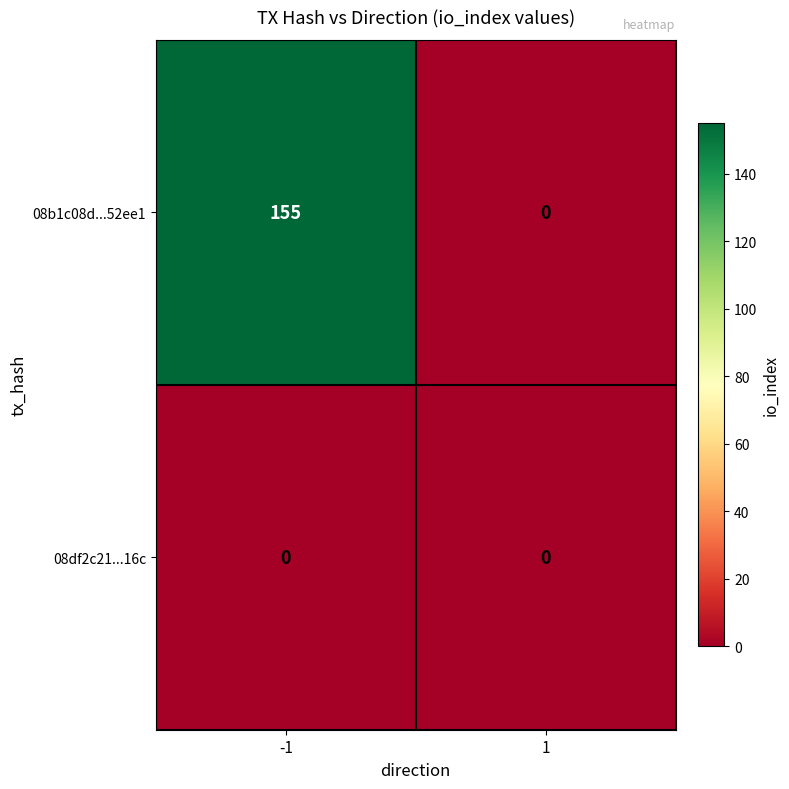

At how many categories does at least one series exceed 31?

1